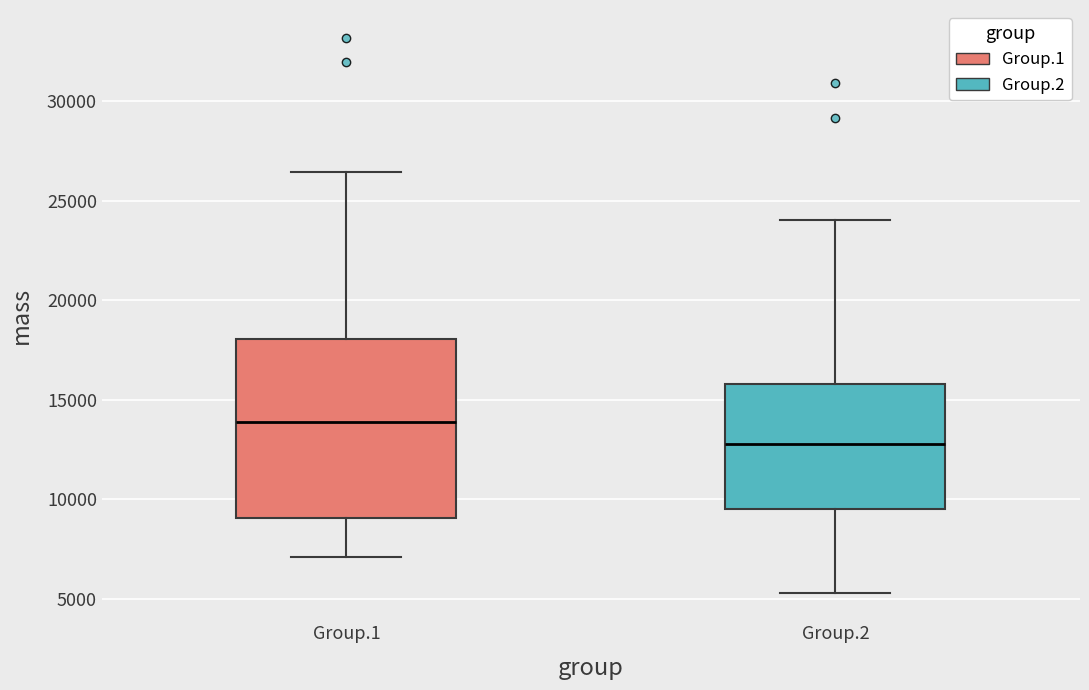

Where is the lower edge of the box for Group.2 on the y-axis? The values are not printed on the chart, so give them approximately, as read against the axis.

9500